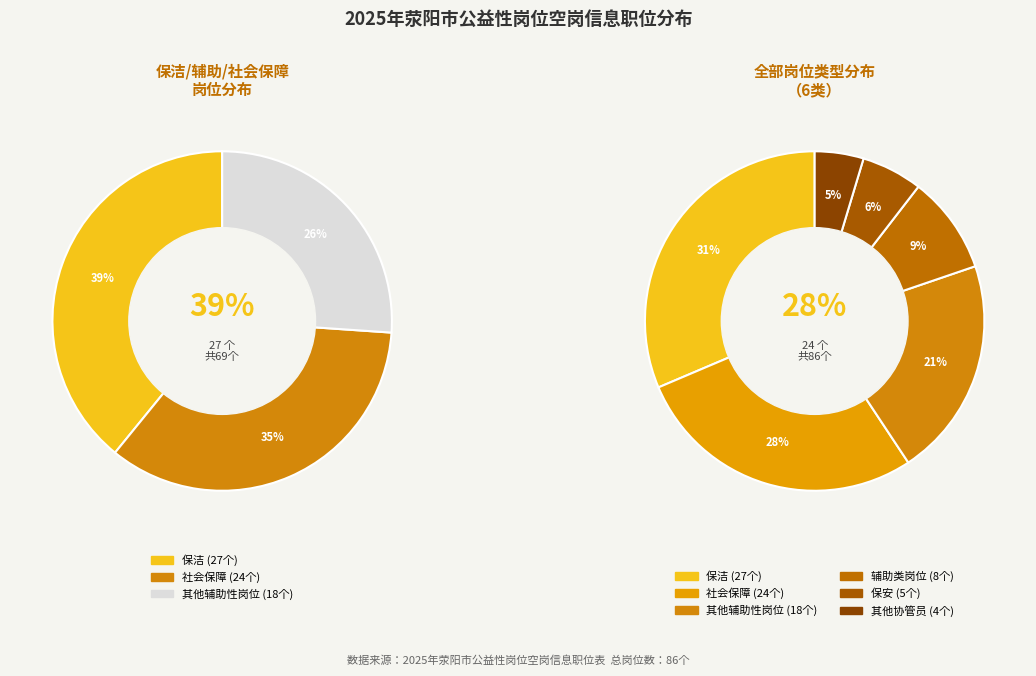

Does 保安 account for over 50% of the chart?

No